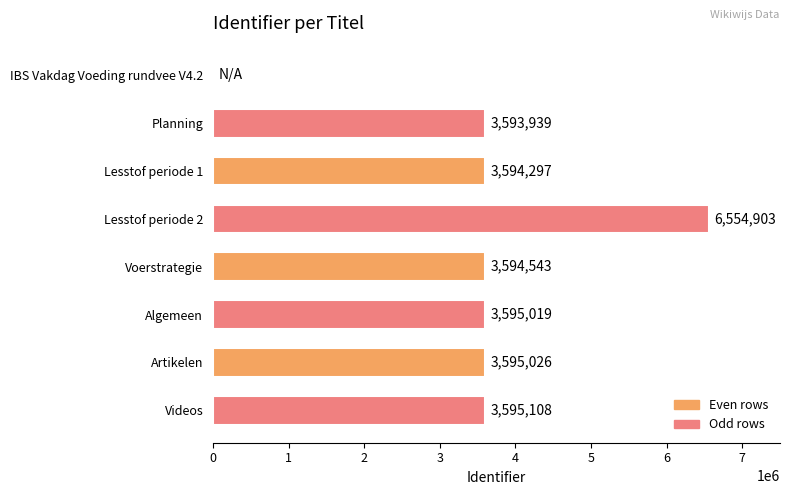

Which has a higher value, Voerstrategie or Artikelen?

Artikelen